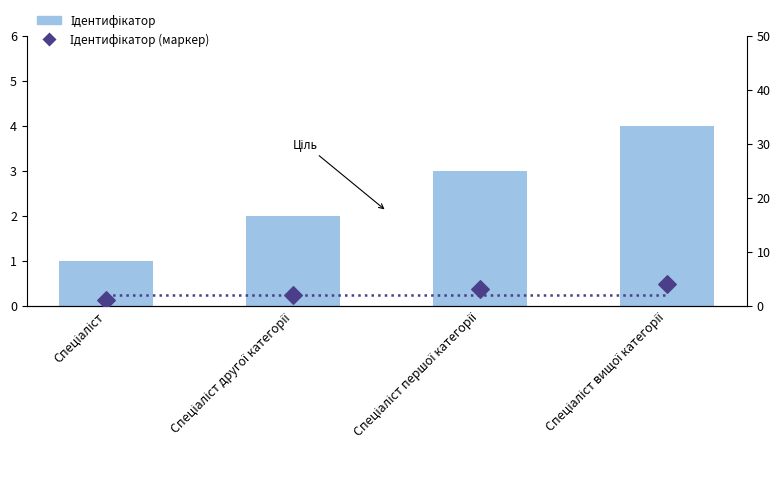

At which category is the sum across all series the highest?

Спеціаліст вищої категорії